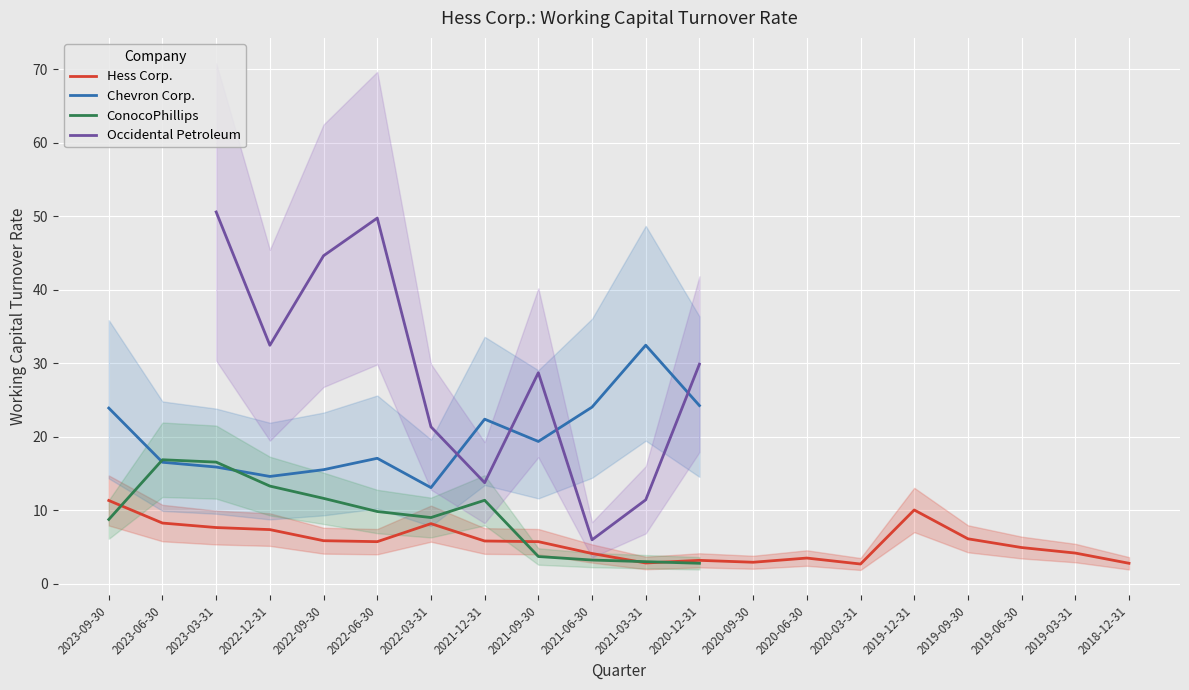

Where is the first local minimum for ConocoPhillips?

2022-03-31